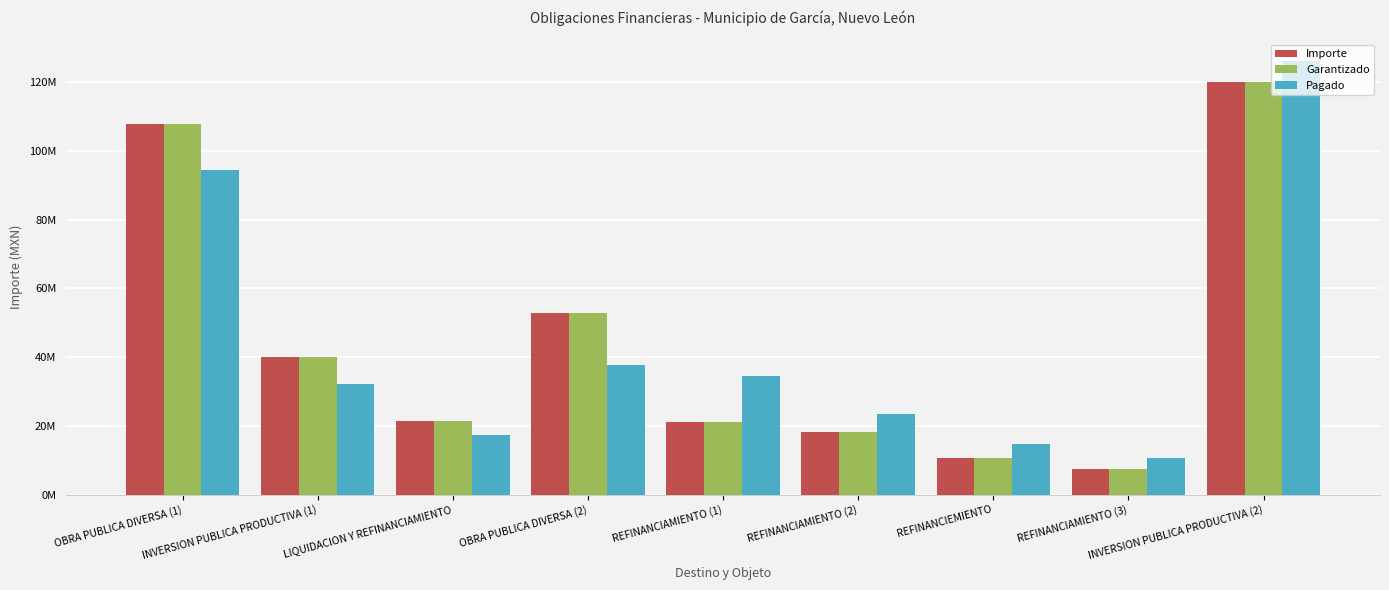

Are the bars horizontal?

No